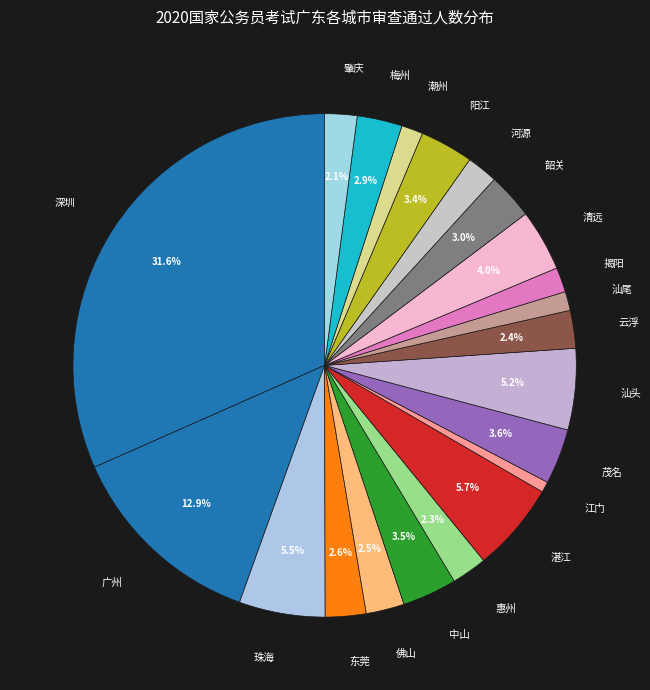

Which slice is the smallest?

江门